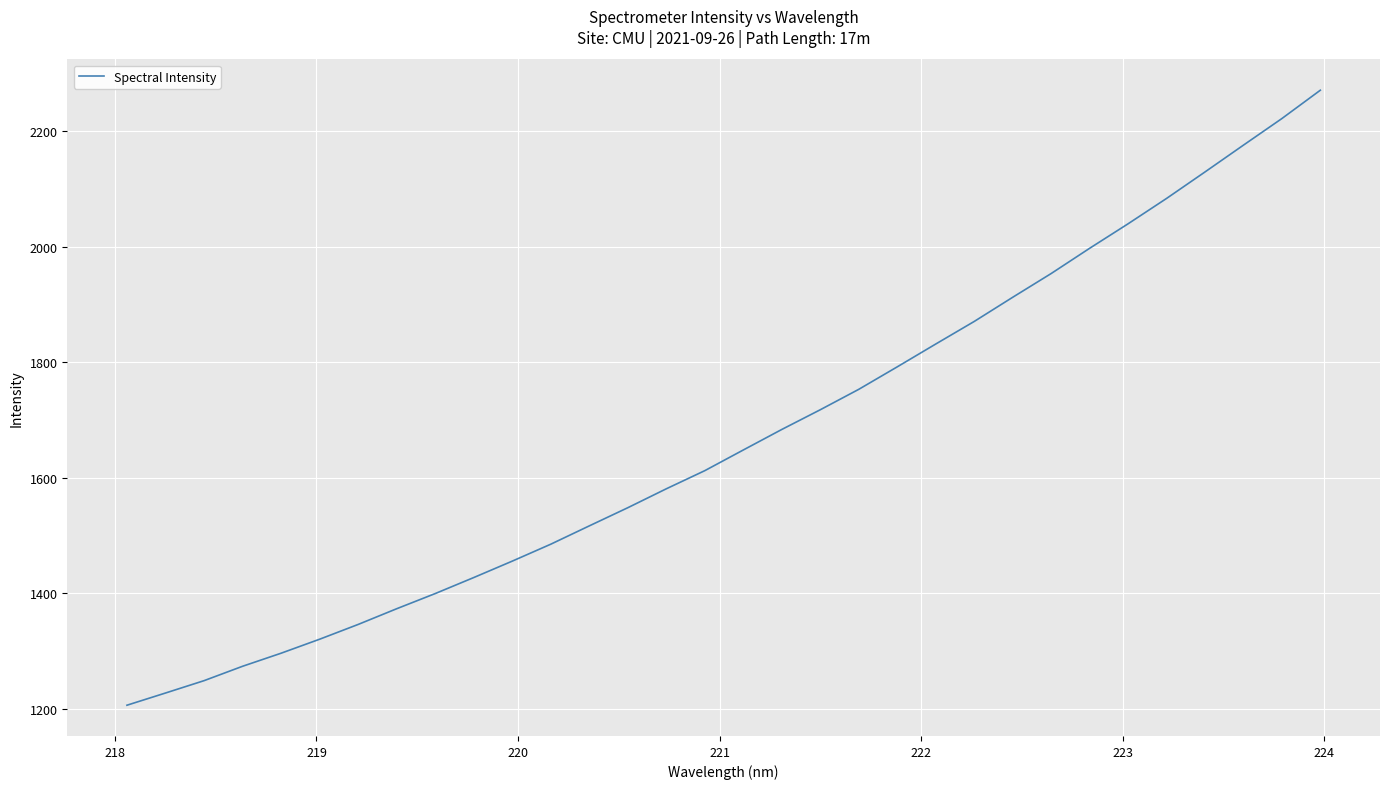

What is the minimum value shown in the chart?

1206.4